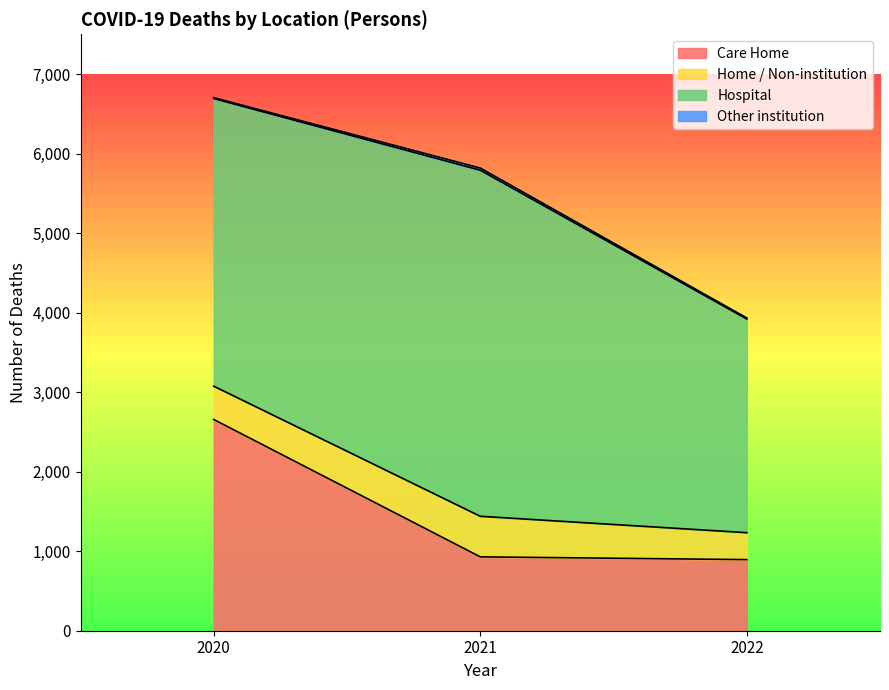

Which series has the largest range (max minus min)?

Care Home